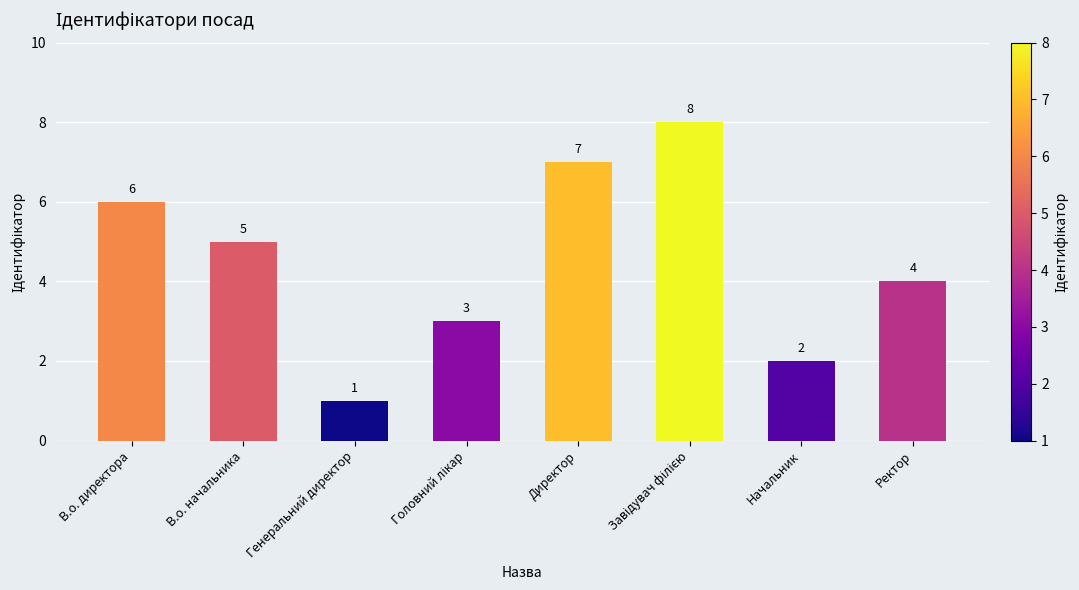

What is the difference between the second highest and second lowest values?

5